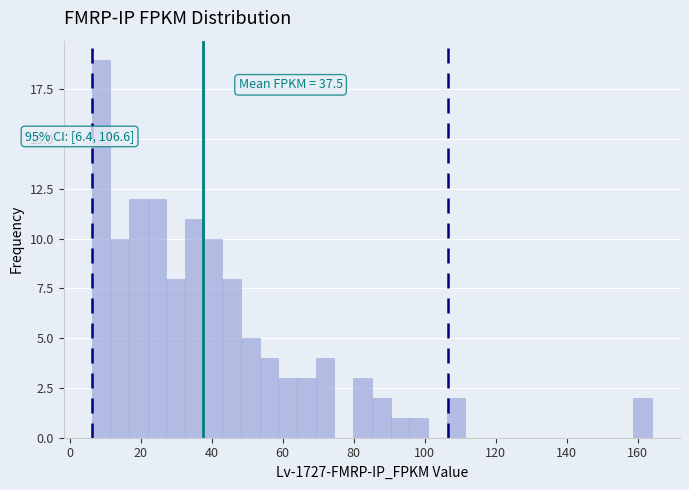

Read against the x-axis, roughly where is the centre of the tallest bar?

8